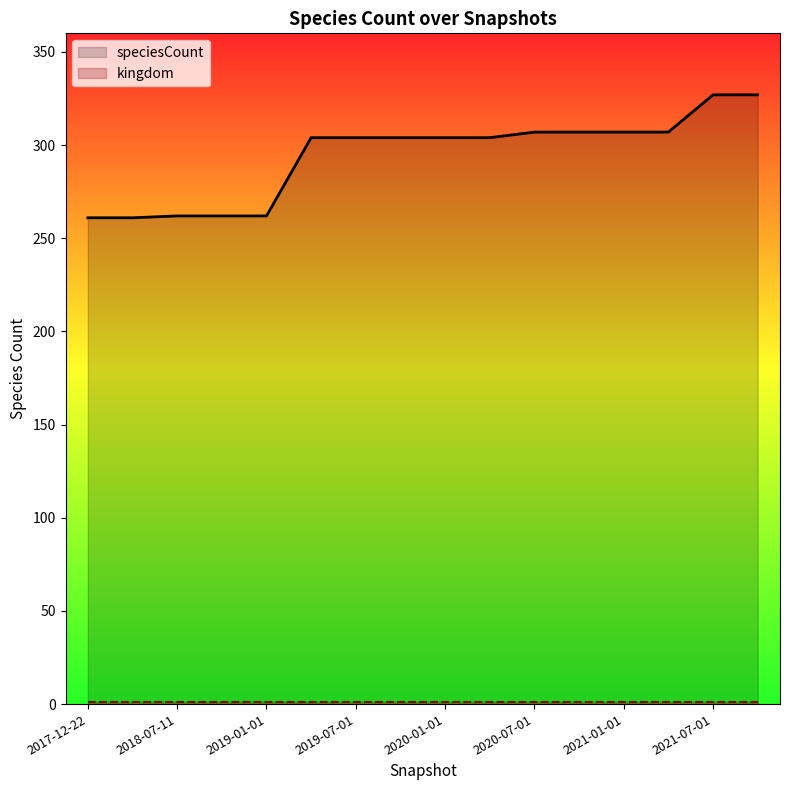

At which category does the chart reach its peak across all series?

2021-07-01